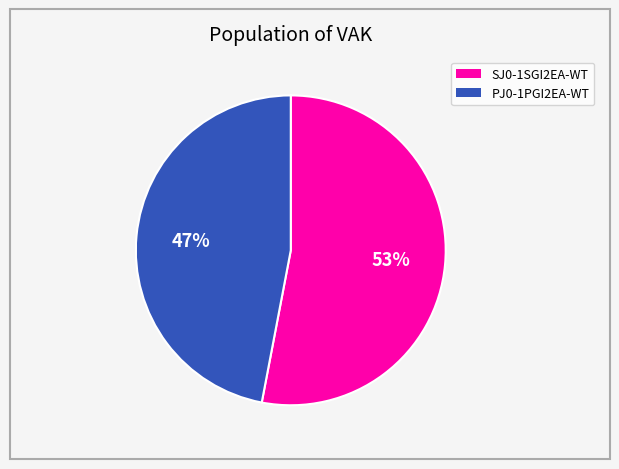

What is the ratio of the value at SJ0-1SGI2EA-WT to the value at PJ0-1PGI2EA-WT?

1.1